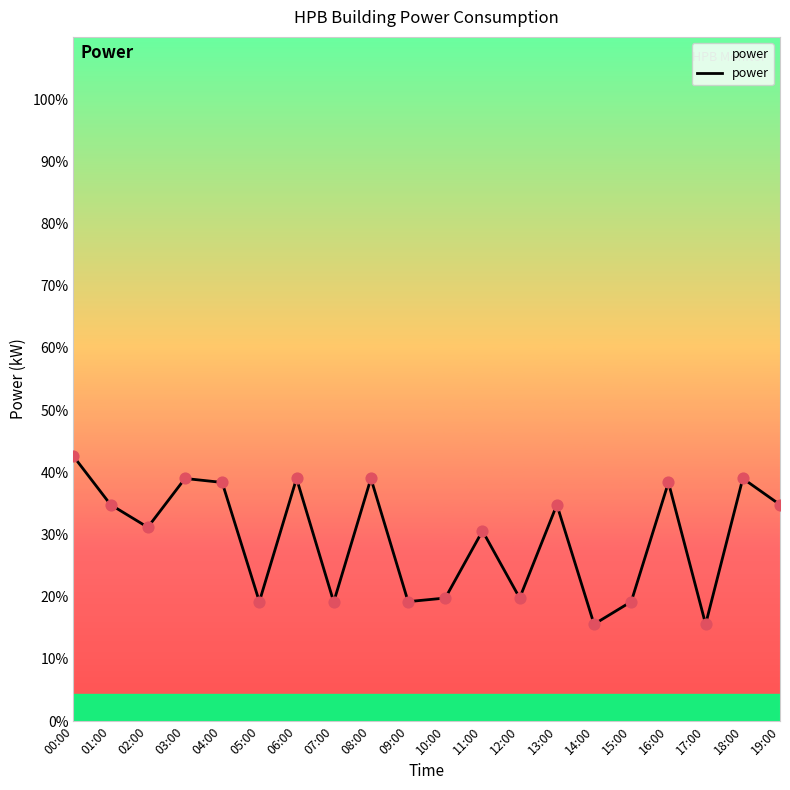

Which has a higher value, 18:00 or 14:00?

18:00